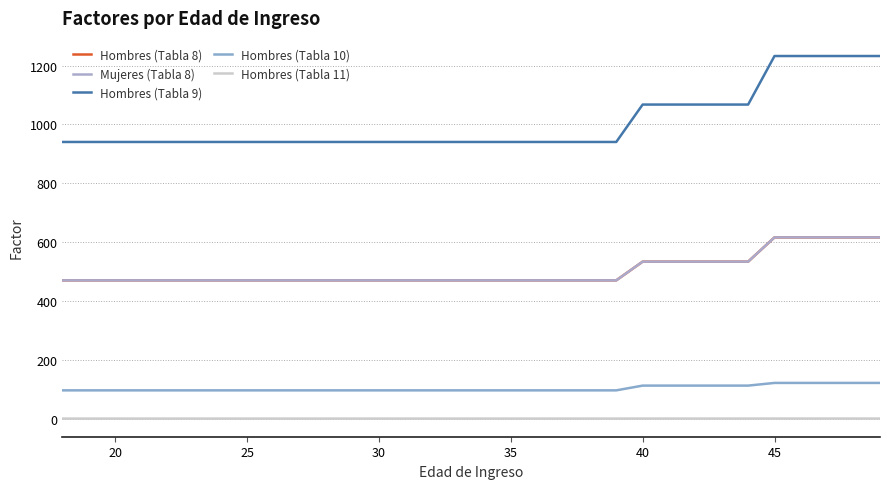

Is this an area chart (filled region under the line)?

No